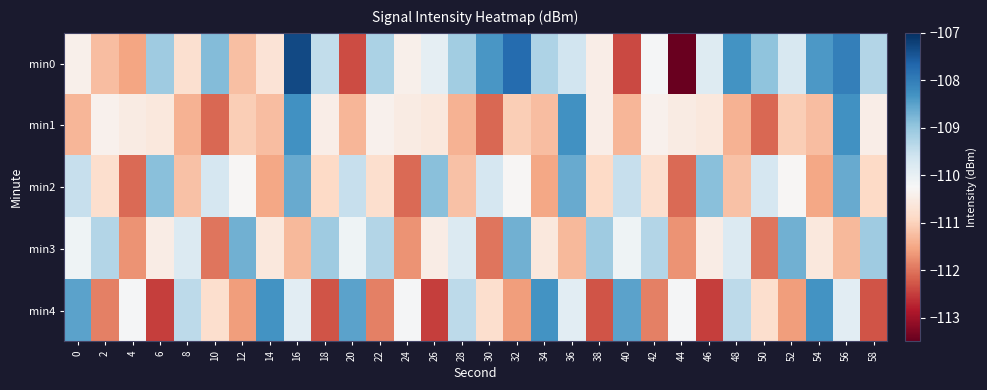

What is the total value across all series at 50?

-553.5